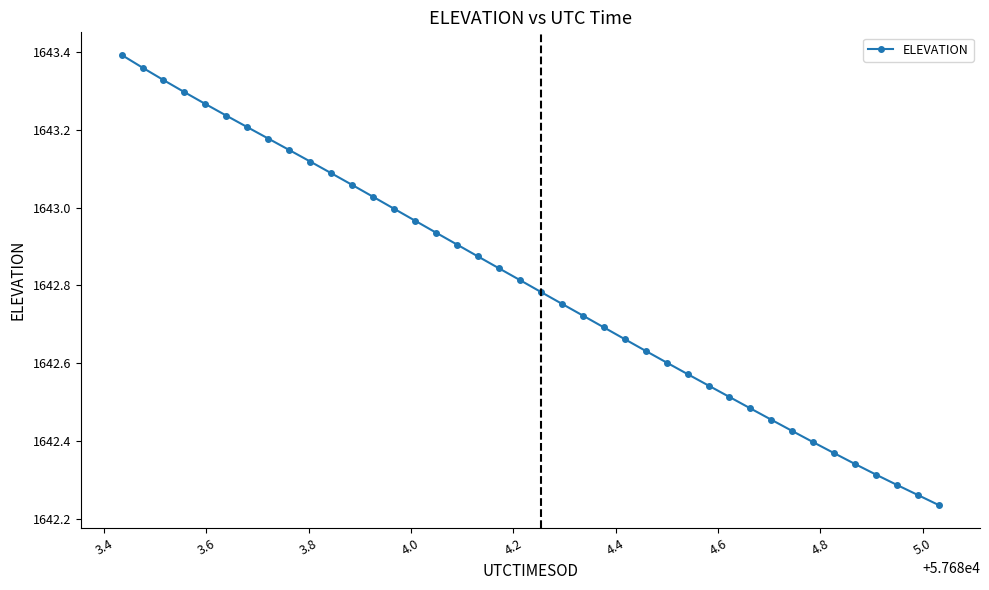

True or false: the data has more than 0 interior local peaks.

False